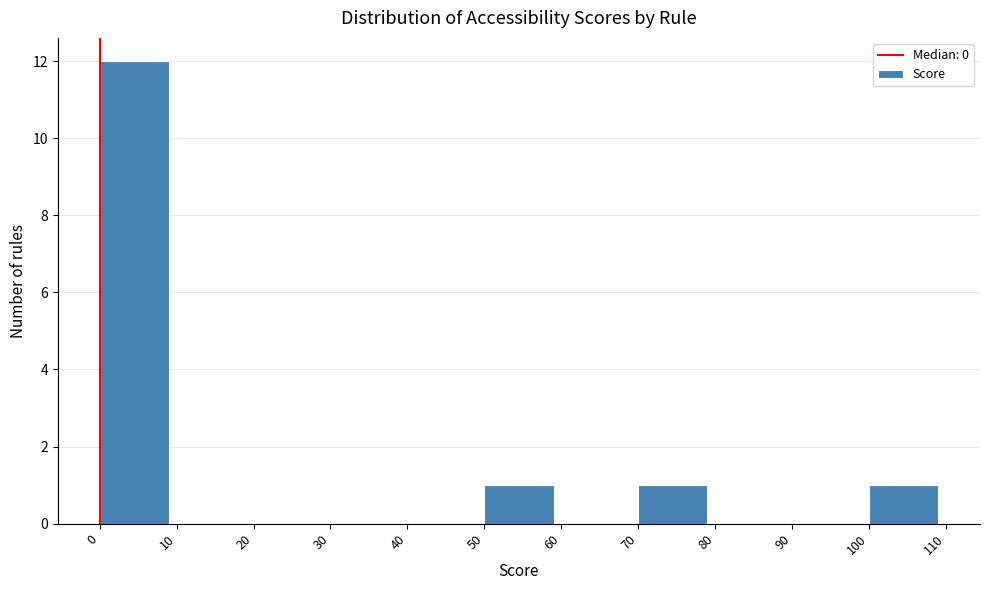

Reading left to right, list every bar in this chart as the range it spans on the x-axis followed by its height. The values are not printed on the chart, so give them approximately, as read against the axis.

0 to 10: 12
10 to 20: 0
20 to 30: 0
30 to 40: 0
40 to 50: 0
50 to 60: 1
60 to 70: 0
70 to 80: 1
80 to 90: 0
90 to 100: 0
100 to 110: 1